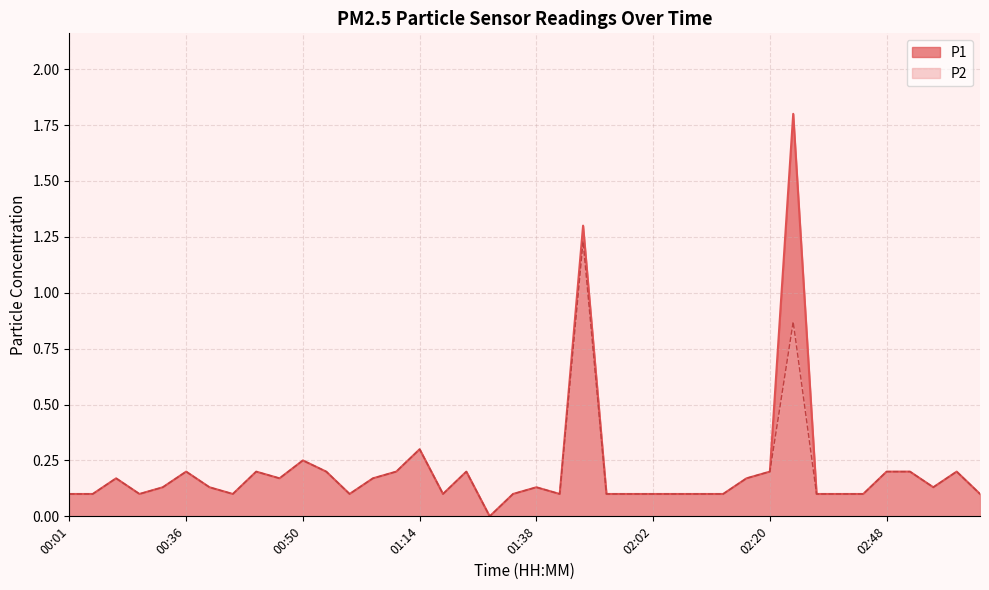

True or false: P1 and P2 cross at least once.

False